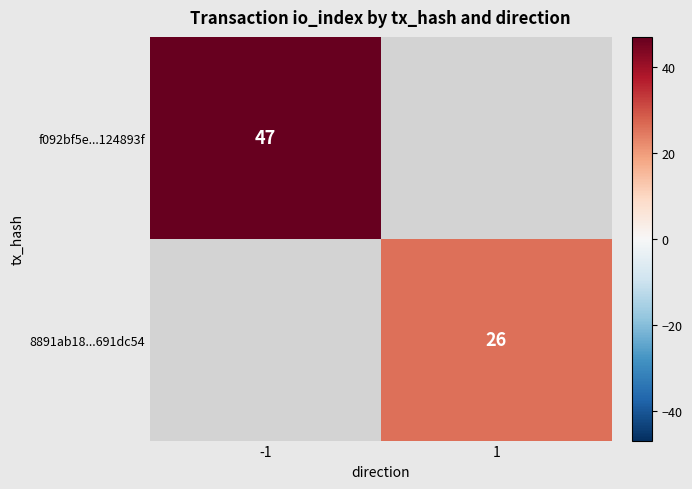

True or false: f092bf5e...124893f has a value of 71 at -1.

False